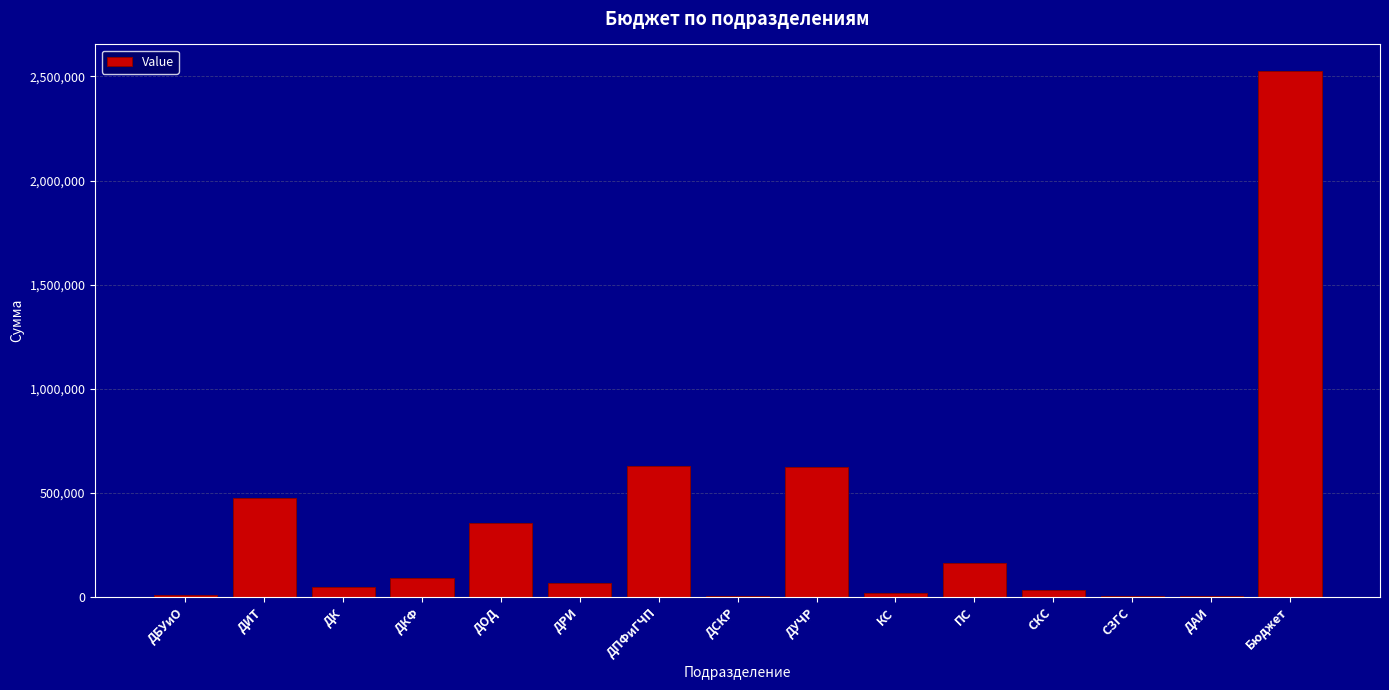

The value at ДИТ is 475355.0. True or false?

True